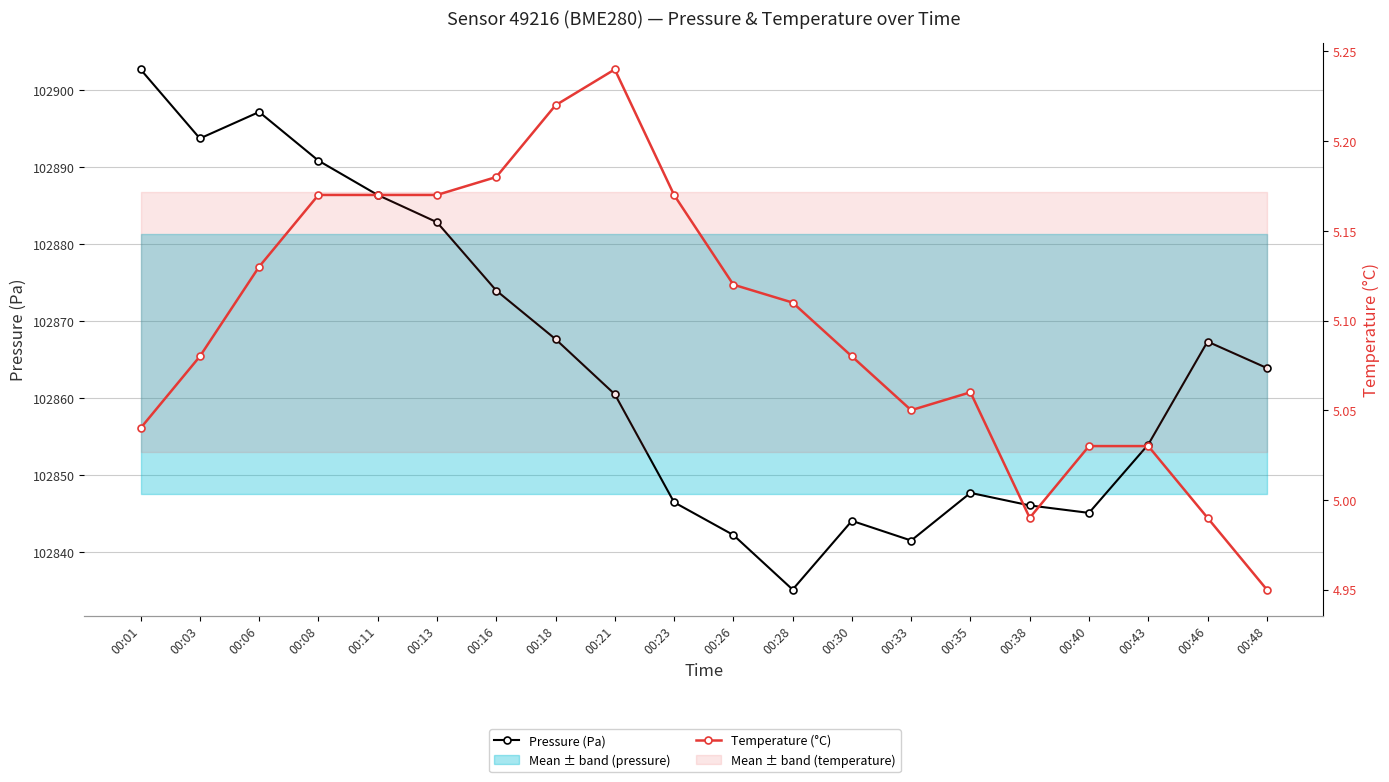

Rank the series by their average value, from highest to lowest.

Pressure (Pa), Temperature (°C)